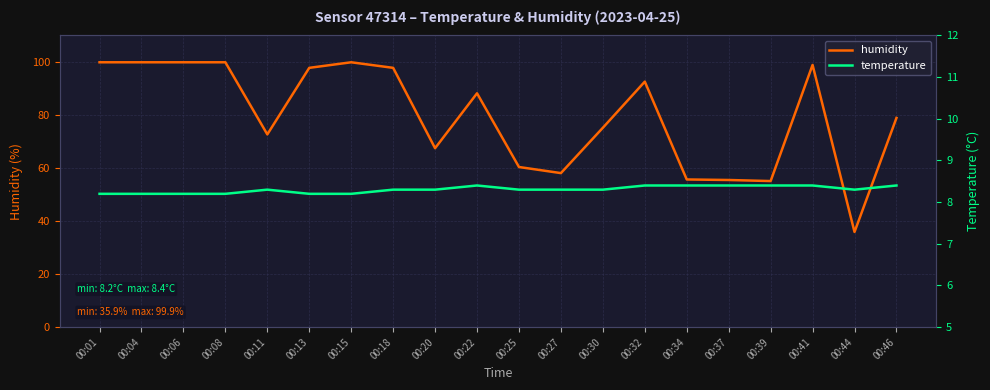

What is the value of the temperature point at the 18th from the left?

8.4